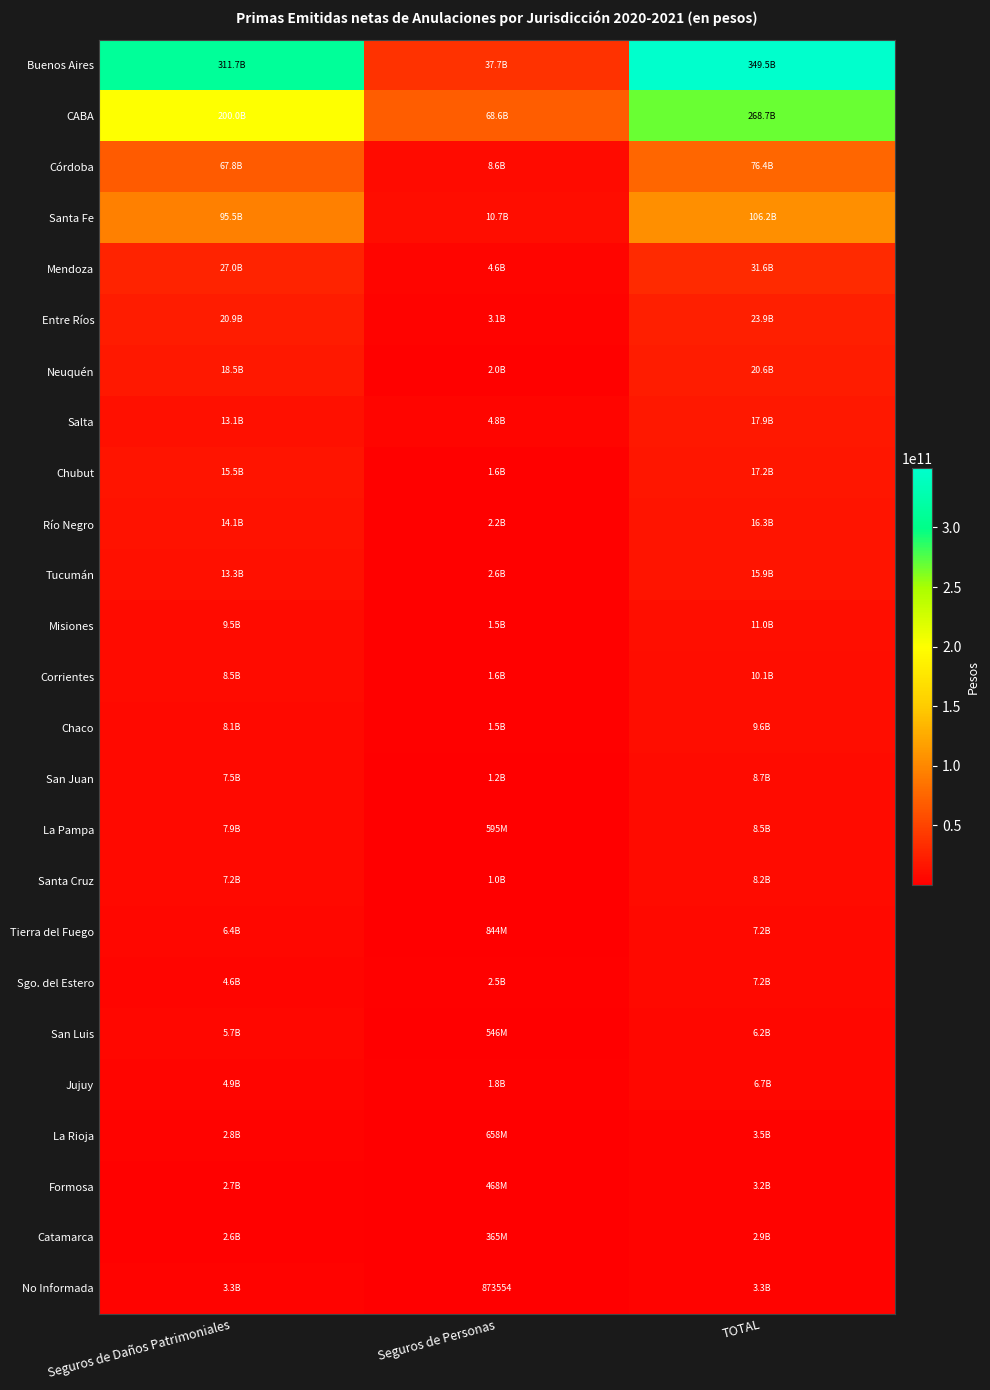

What is the total value across all series at TOTAL?

1040380849982